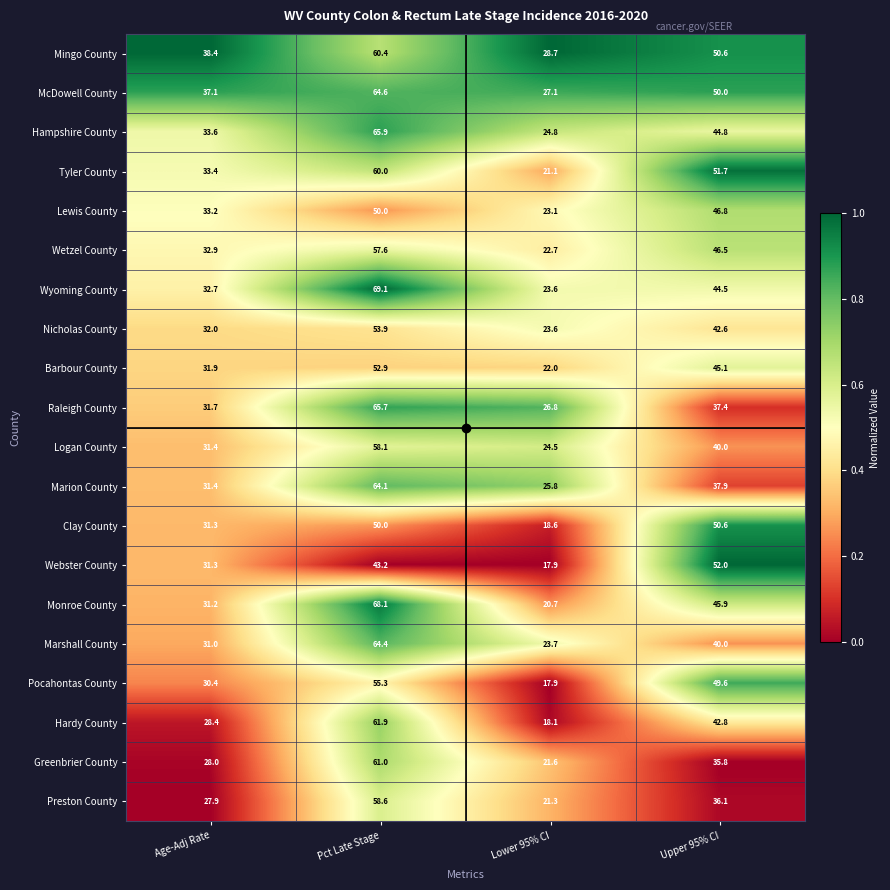

Rank the series by their maximum value, from lowest to highest.

Lewis County, Clay County, Webster County, Barbour County, Nicholas County, Pocahontas County, Wetzel County, Logan County, Preston County, Tyler County, Mingo County, Greenbrier County, Hardy County, Marion County, Marshall County, McDowell County, Raleigh County, Hampshire County, Monroe County, Wyoming County